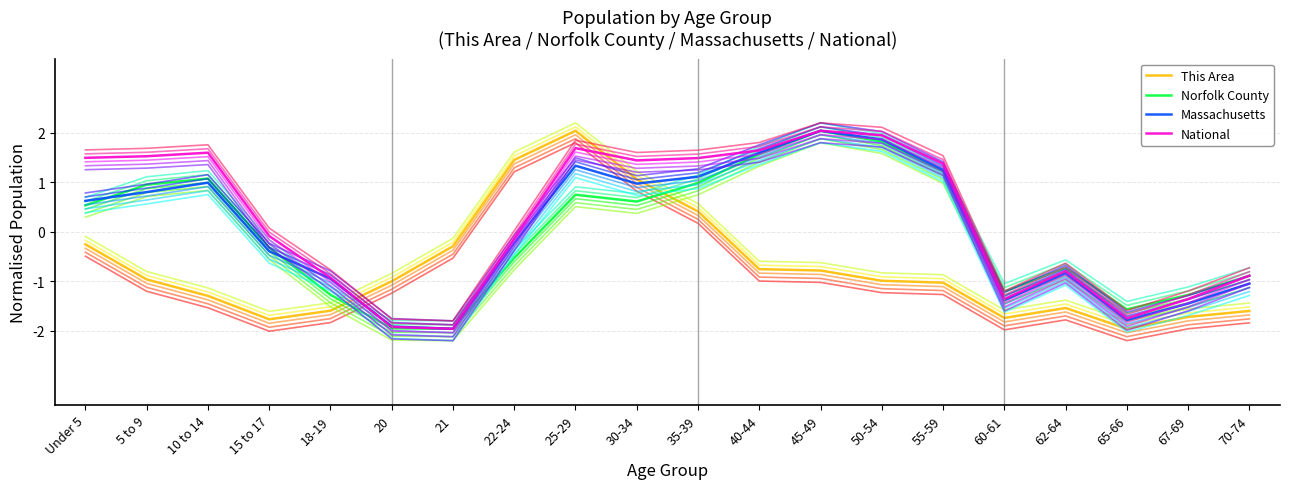

Reading left to right, extract all data points from this chart.

This Area: -0.3	-1.0	-1.3	-1.8	-1.6	-1.0	-0.3	1.5	2.0	1.1	0.4	-0.8	-0.8	-1.0	-1.0	-1.7	-1.5	-2.0	-1.7	-1.6
Norfolk County: 0.5	1.0	1.1	-0.3	-1.3	-1.9	-2.0	-0.5	0.7	0.6	1.0	1.6	2.0	1.8	1.2	-1.2	-0.7	-1.6	-1.3	-0.9
Massachusetts: 0.6	0.8	1.0	-0.4	-0.9	-1.9	-2.0	-0.2	1.3	1.0	1.1	1.6	2.0	1.9	1.3	-1.4	-0.8	-1.8	-1.5	-1.0
National: 1.5	1.5	1.6	-0.1	-0.9	-1.9	-2.0	-0.1	1.7	1.4	1.5	1.6	2.0	2.0	1.4	-1.4	-0.8	-1.7	-1.4	-0.9